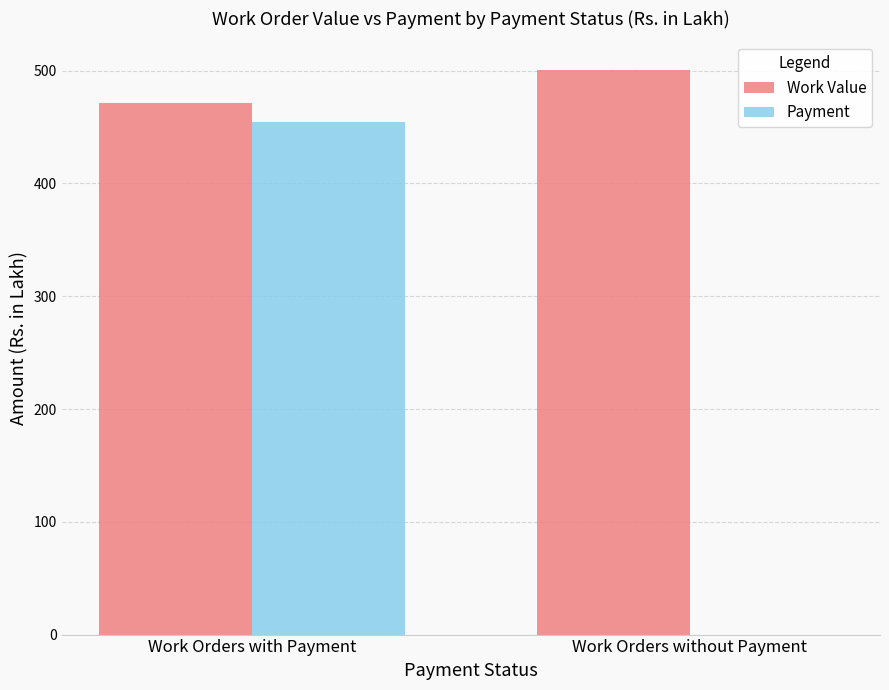

What is the average value of the Work Value series?

486.3